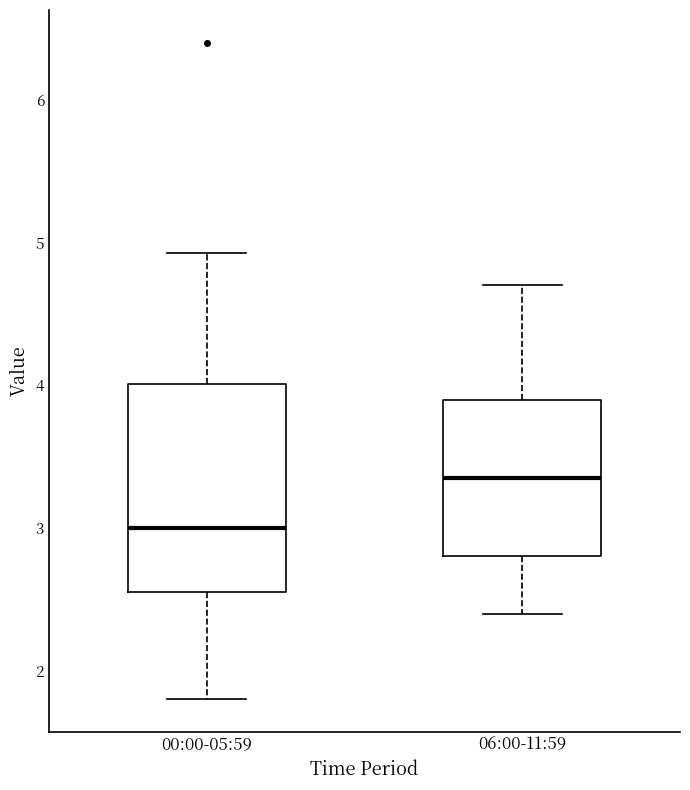

Reading left to right, read every box against the y-axis: the position of its median line, the range the box covers, and the ends of its whiskers. The values are not printed on the chart, so give them approximately, as read against the axis.

00:00-05:59: median 3.0, box 2.6 to 4.0, whiskers 1.8 to 4.9
06:00-11:59: median 3.4, box 2.8 to 3.9, whiskers 2.4 to 4.7